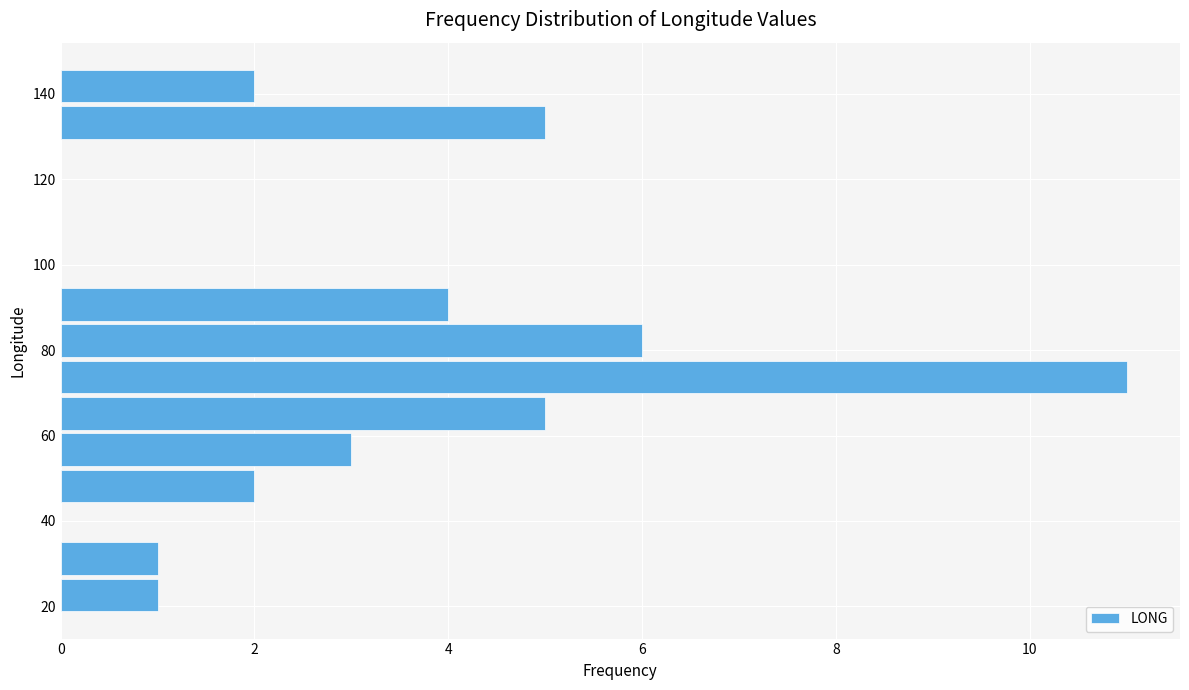

What is the length of the bar covering 26 to 36 on the y-axis? Neither the bar edges nor the lengths are printed on the chart, so give them approximately, as read against the axes.

1